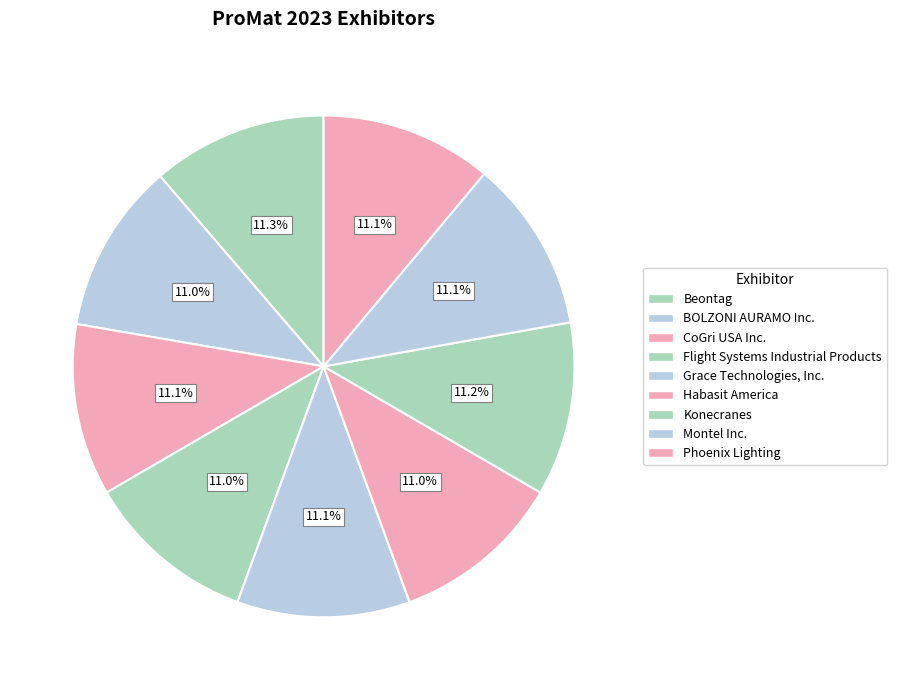

Does Phoenix Lighting account for over 50% of the chart?

No